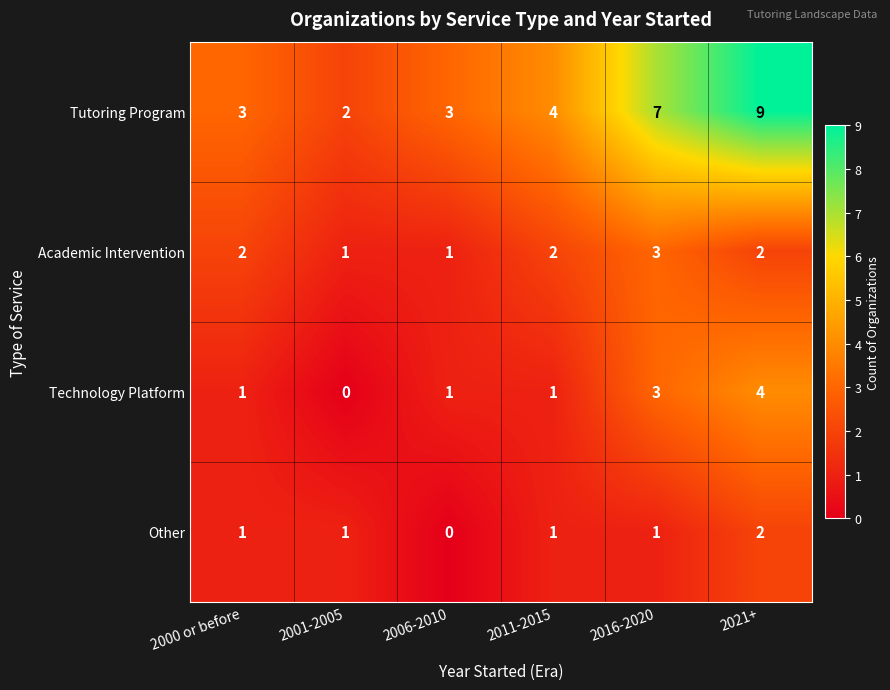

What is the spread (max minus min) of values at 2021+?

7